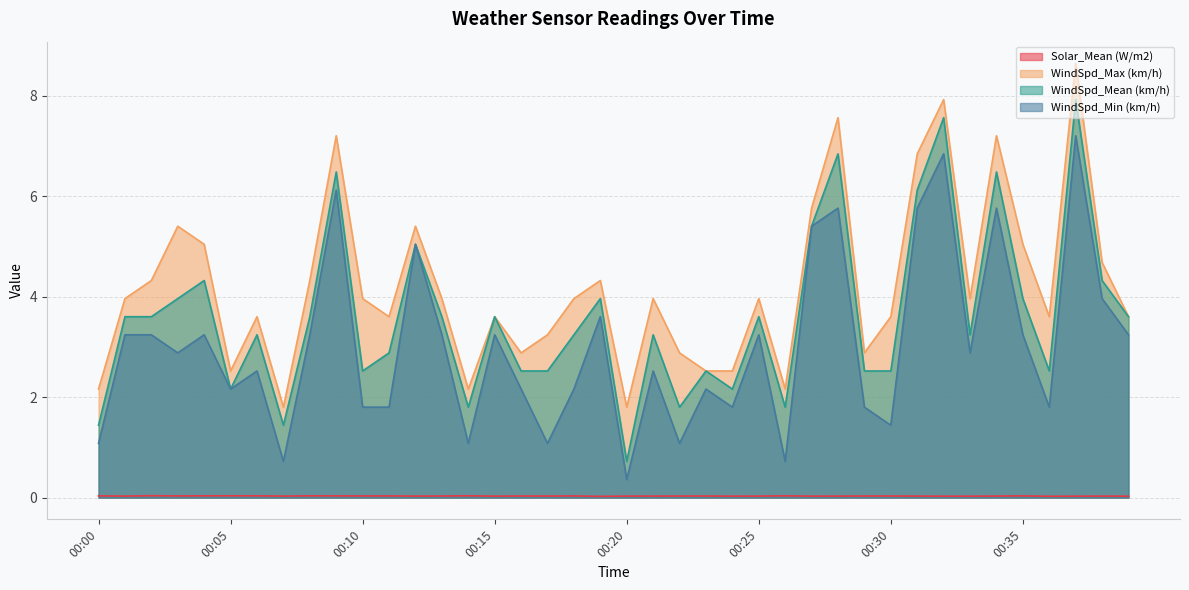

Count the Solar_Mean (W/m2) values in the range 0 to 1.

40